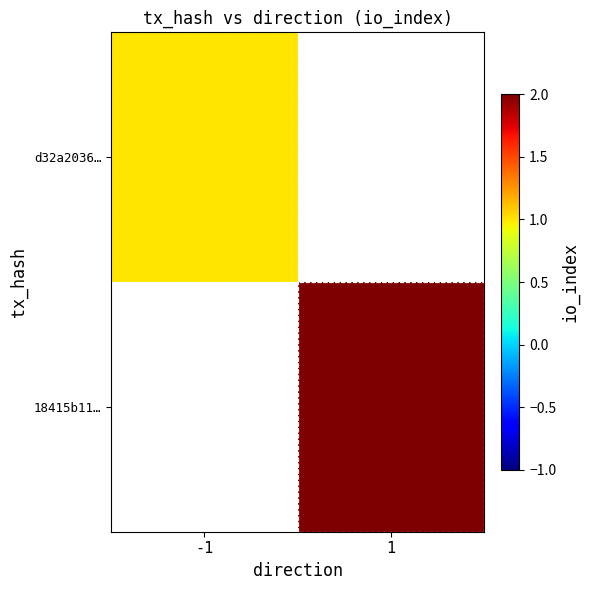

At which category does the chart reach its minimum across all series?

-1